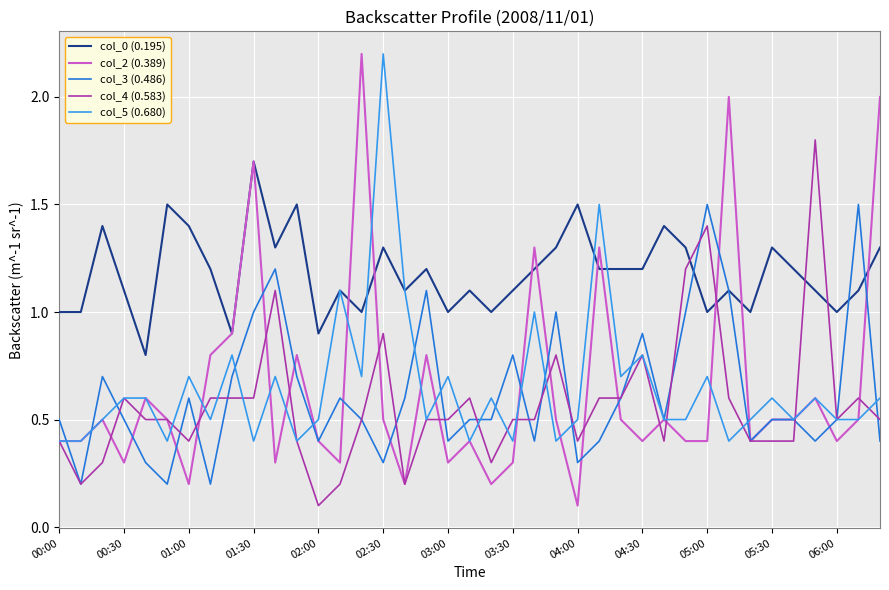

What is the maximum value shown in the chart?

2.2